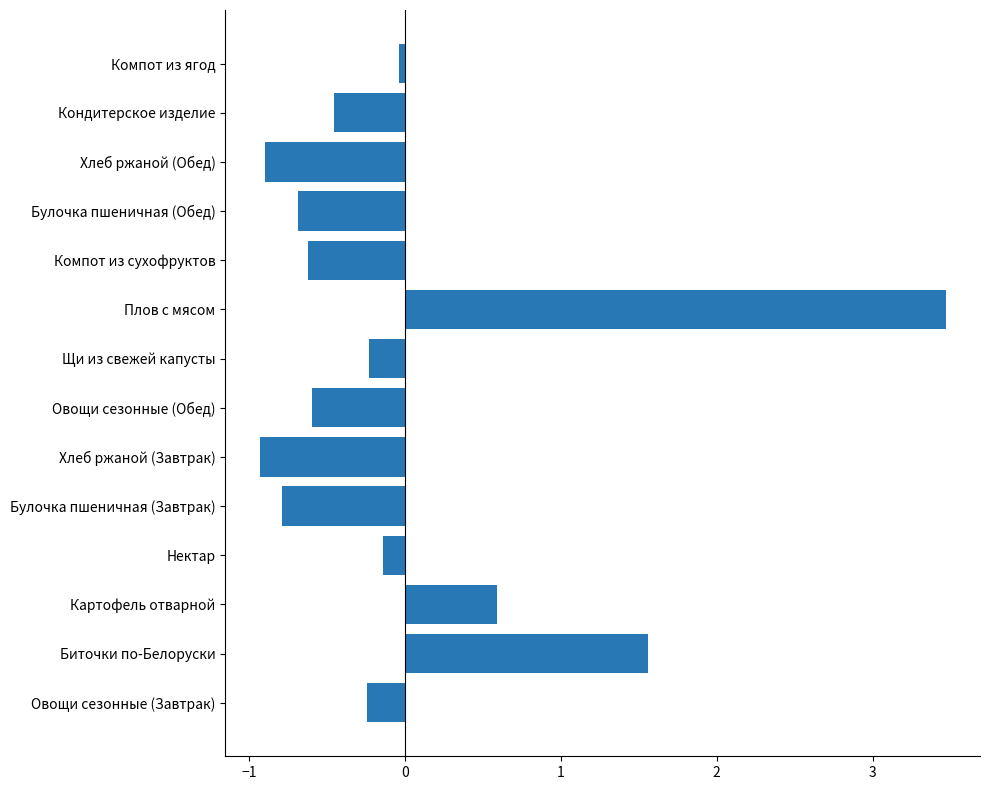

At which category does the chart reach its peak across all series?

Плов с мясом